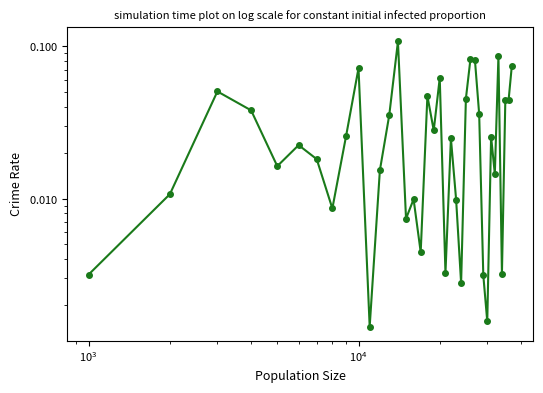

What is the sum of all values?

1.2